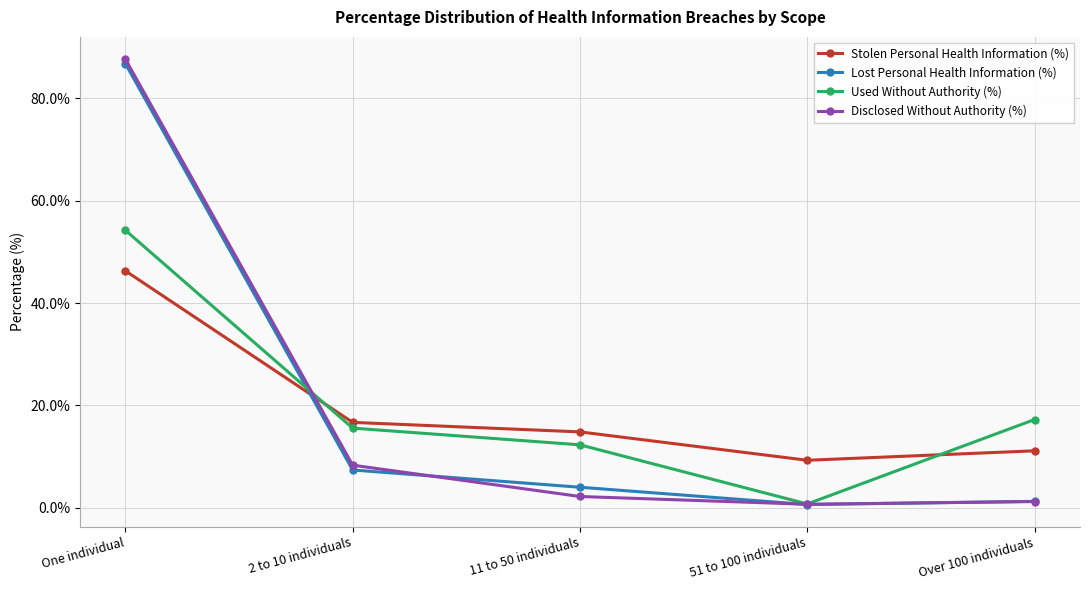

At which category is the sum across all series the highest?

One individual